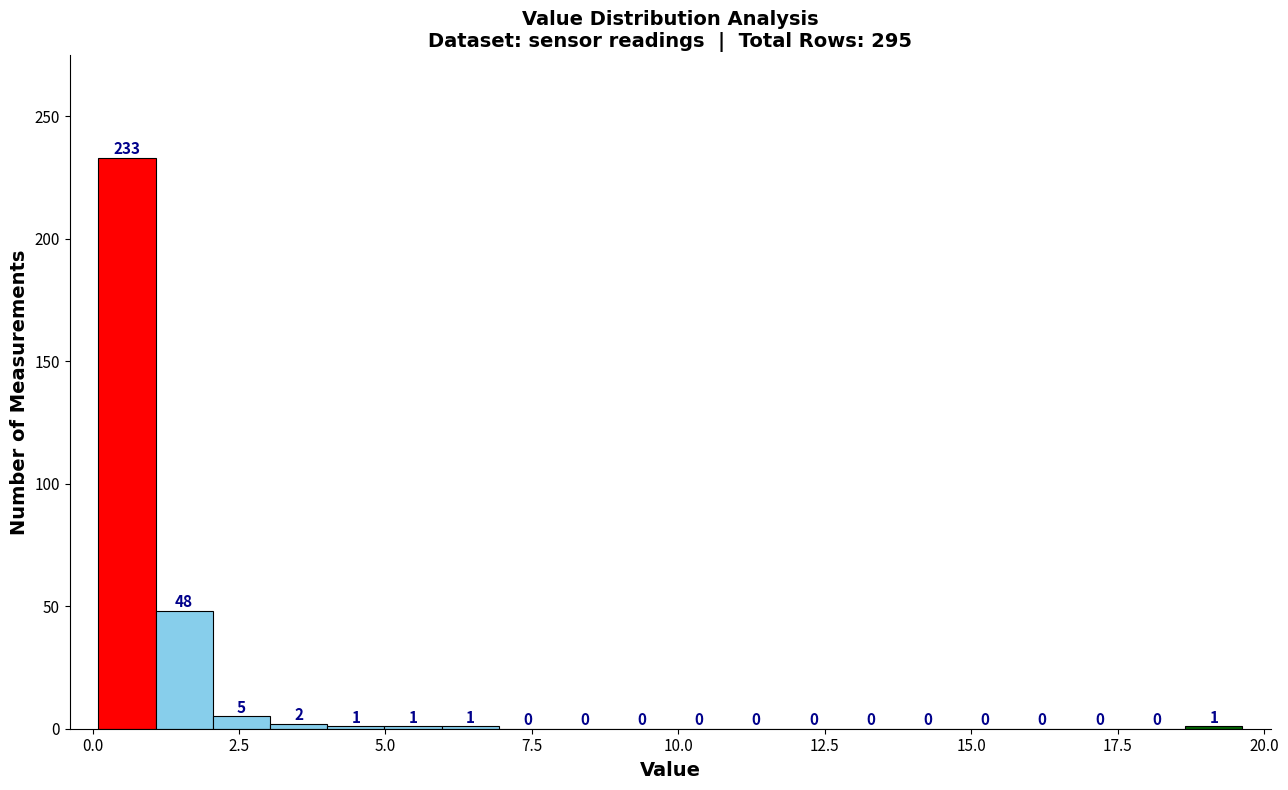

Read against the x-axis, roughly where is the centre of the tallest bar?

0.5